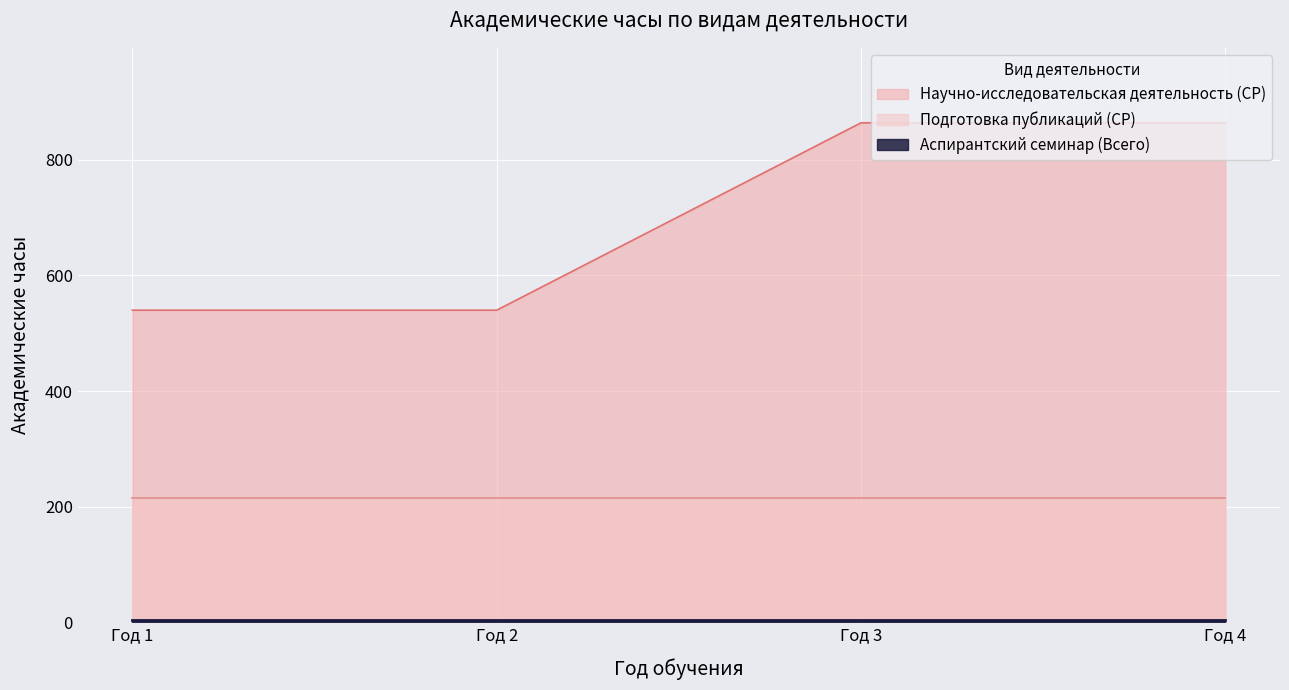

Rank the categories by Научно-исследовательская деятельность (СР) value from highest to lowest.

Год 3, Год 4, Год 1, Год 2